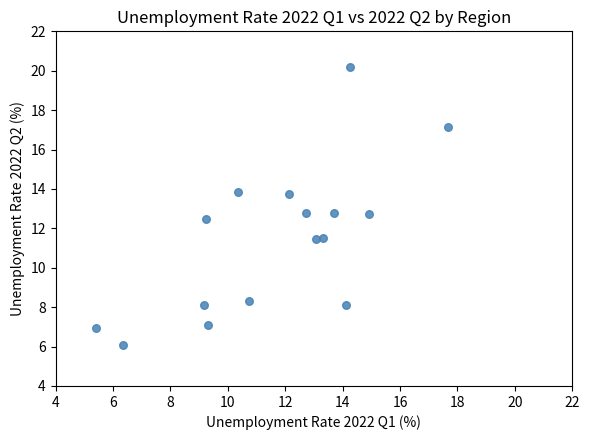

What is the range of Y values (max minus min)?

14.2